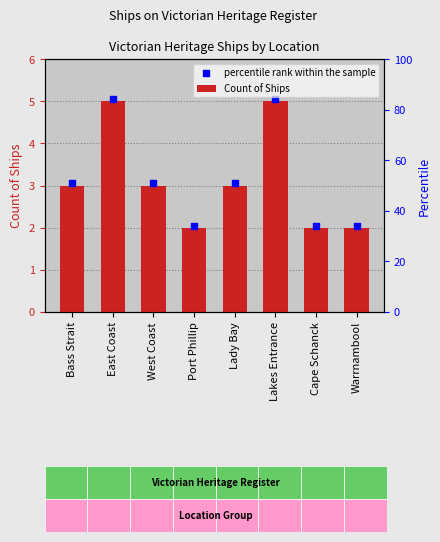

What is the change in value from East Coast to Cape Schanck?

-3